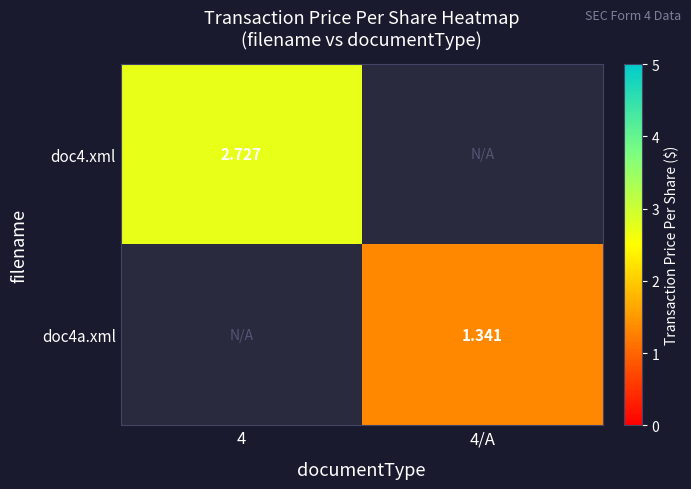

The value of doc4a.xml at 4/A is 1.8. True or false?

False